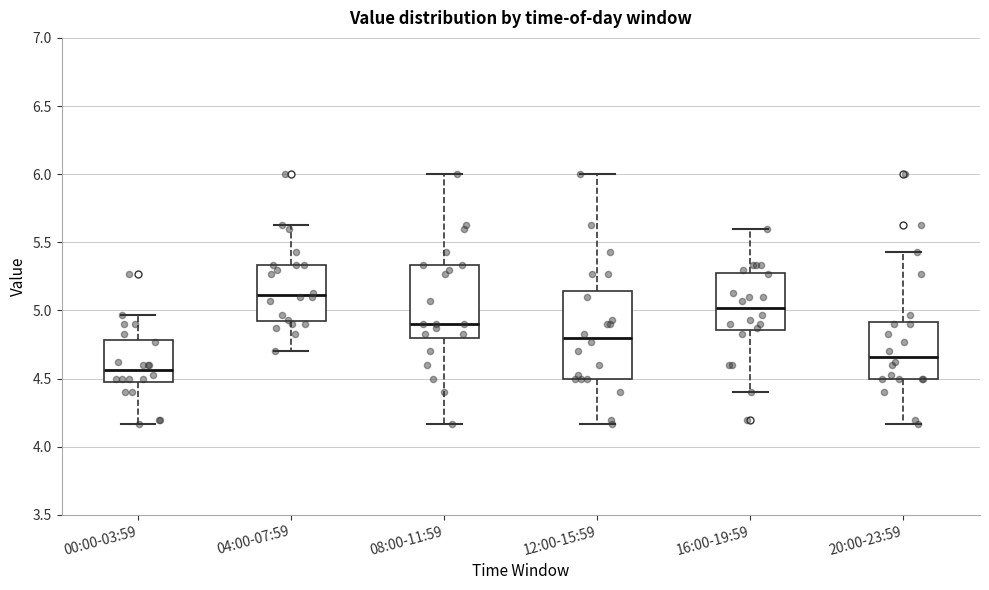

Reading left to right, transcribe this box plot: for each box, give where its median line is, the range the box spans, and where its two whiskers end, as read against the y-axis. The values are not printed on the chart, so give them approximately, as read against the axis.

00:00-03:59: median 4.55, box 4.50 to 4.80, whiskers 4.15 to 4.95
04:00-07:59: median 5.10, box 4.90 to 5.35, whiskers 4.70 to 5.65
08:00-11:59: median 4.90, box 4.80 to 5.35, whiskers 4.15 to 6.00
12:00-15:59: median 4.80, box 4.50 to 5.15, whiskers 4.15 to 6.00
16:00-19:59: median 5.00, box 4.85 to 5.30, whiskers 4.40 to 5.60
20:00-23:59: median 4.65, box 4.50 to 4.90, whiskers 4.15 to 5.45